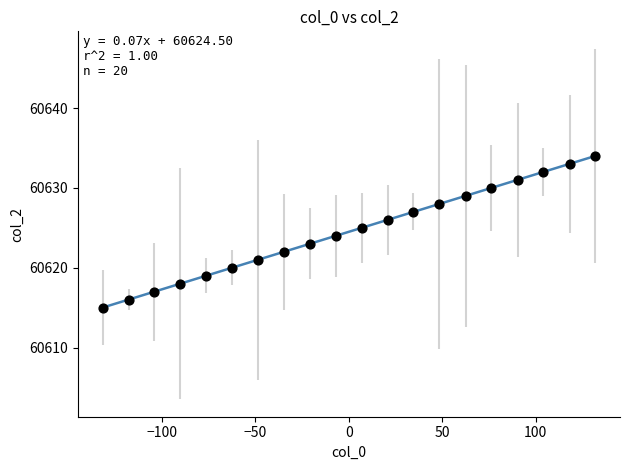

What is the range of Y values (max minus min)?

19